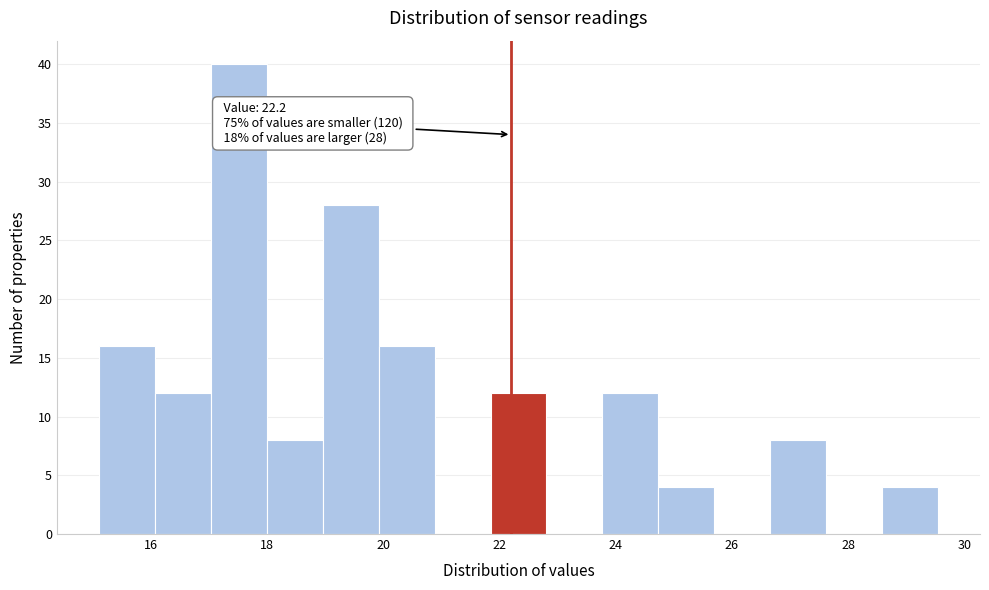

Which range on the x-axis has the tallest bar?

17.0 to 18.0